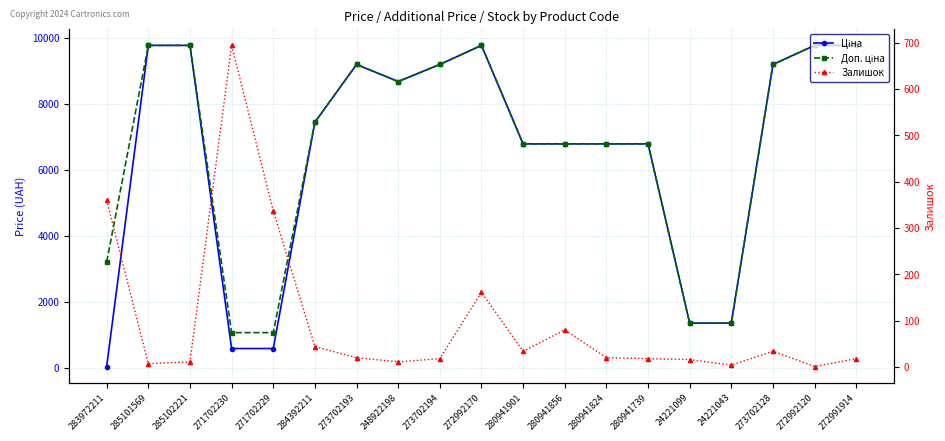

Which series ends up on top after the final intersection of Залишок and Ціна?

Ціна